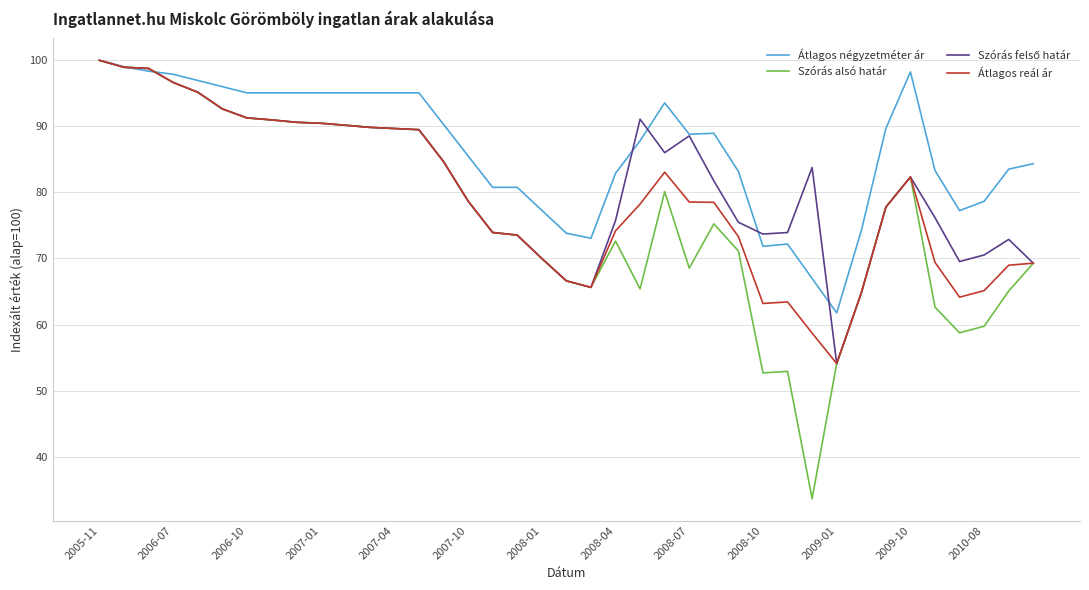

What is the minimum value for Átlagos négyzetméter ár?

61.8